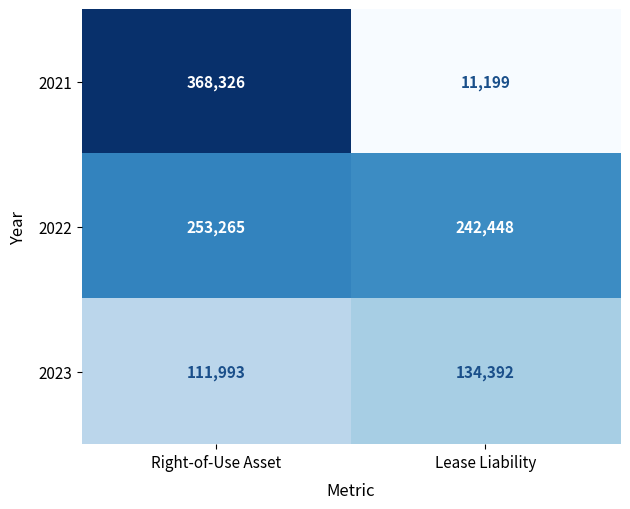

How many data points in 2021 are less than 368326?

1